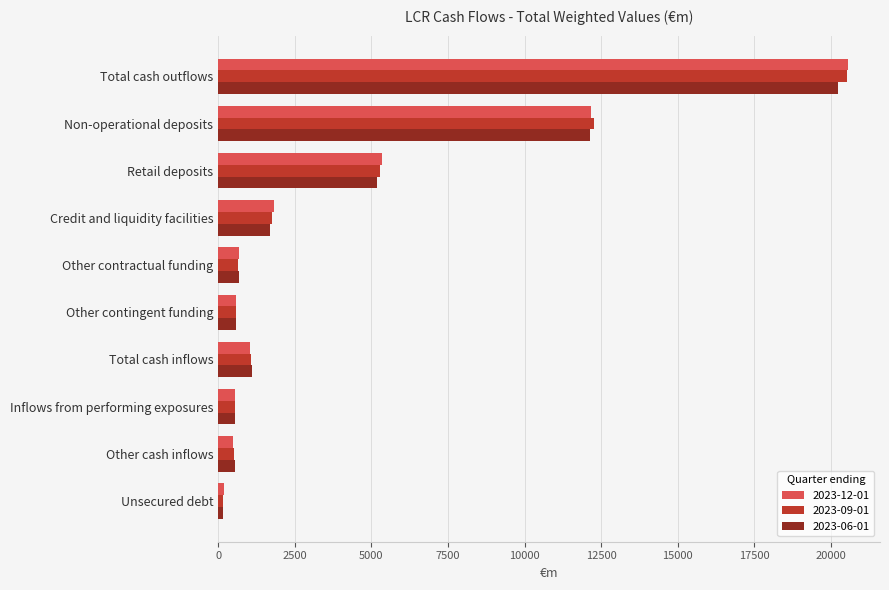

Which series has the widest spread of values?

2023-12-01